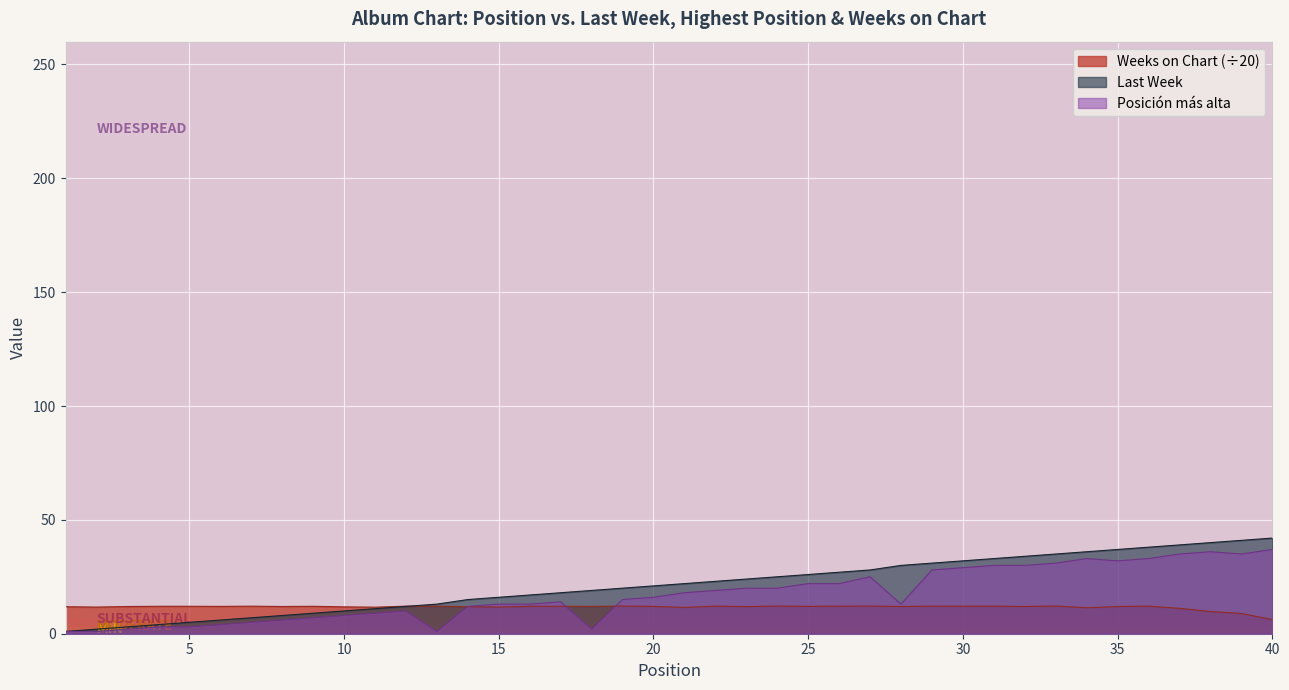

Which series has the widest spread of values?

Last Week